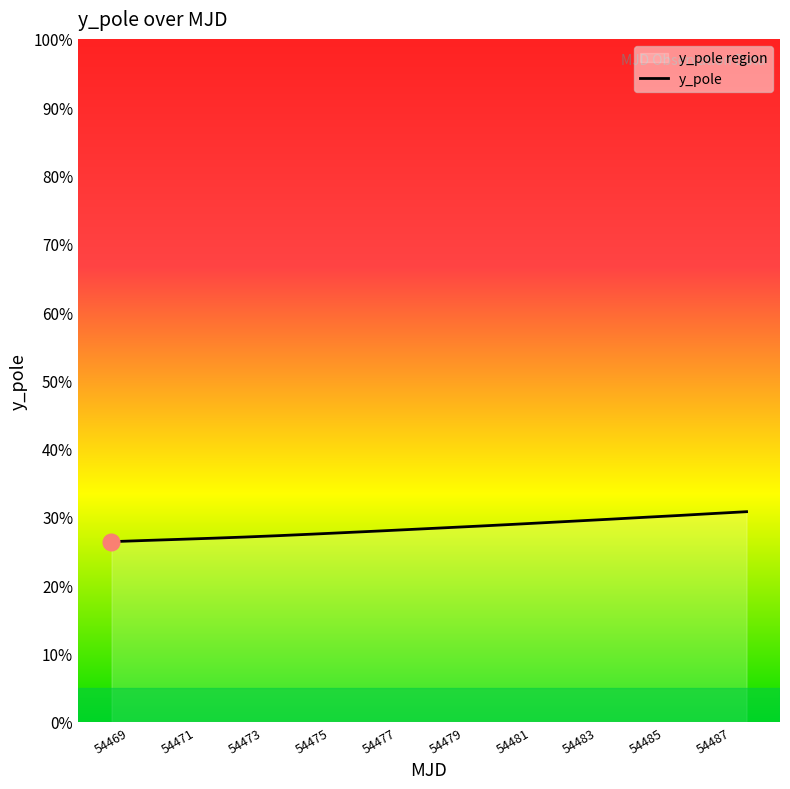

What is the greatest value displayed?

0.3